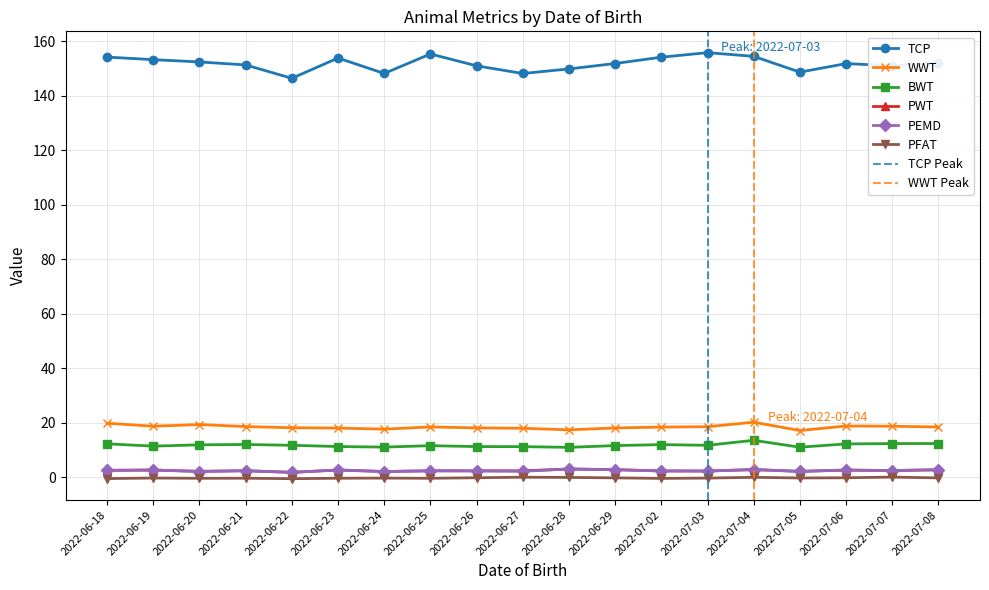

What is the label of the 5th point from the left?

2022-06-22